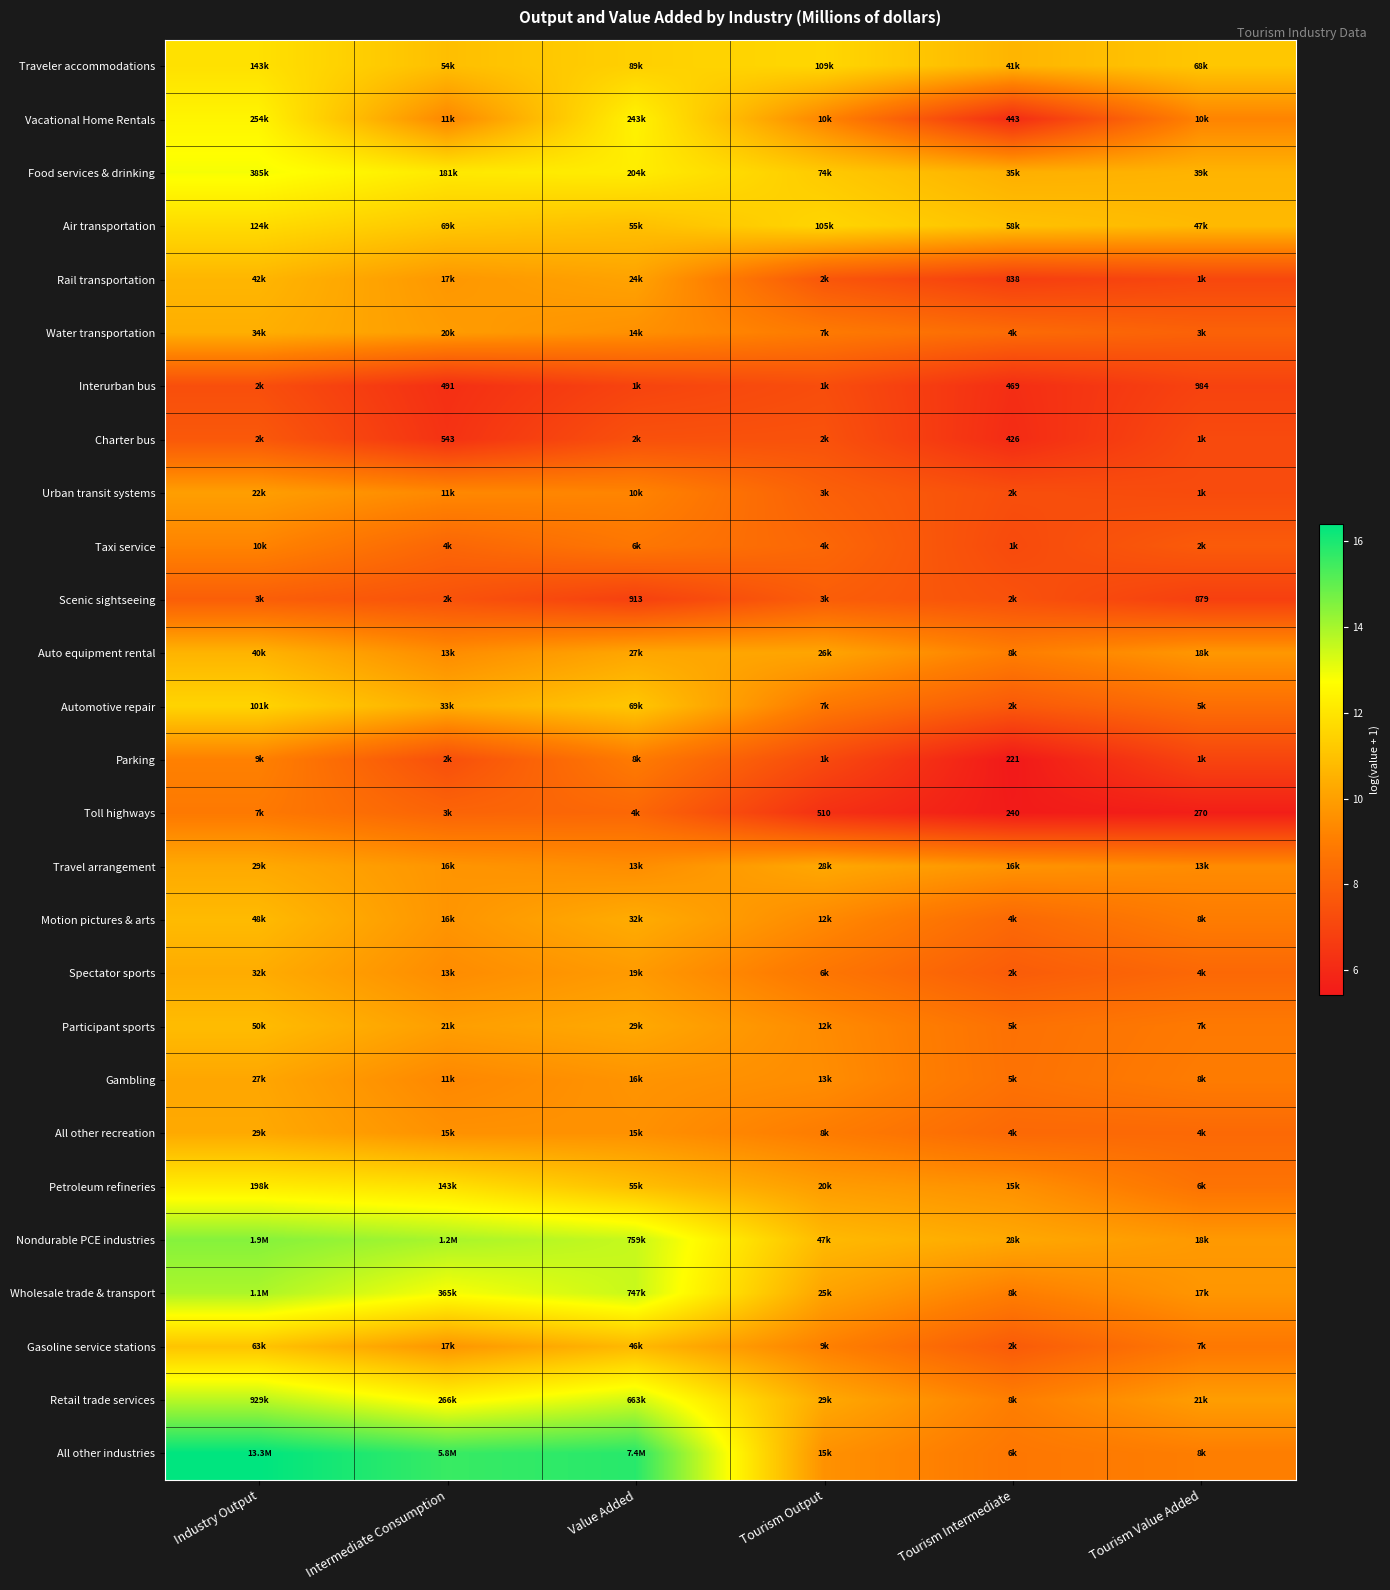

Which category has the lowest value in the Nondurable PCE industries series?

Tourism Value Added